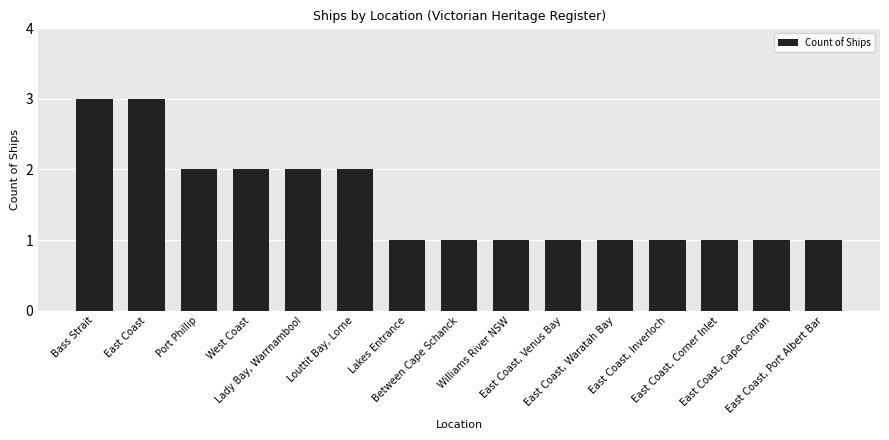

What is the label of the 15th bar from the left?

East Coast, Port Albert Bar